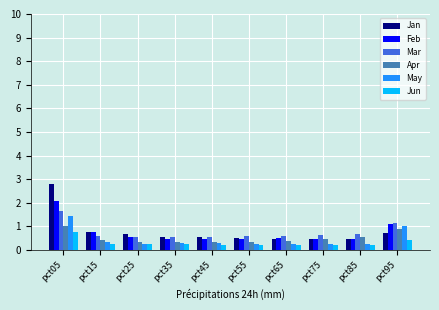

Which series changed the most between pct75 and pct95?

May